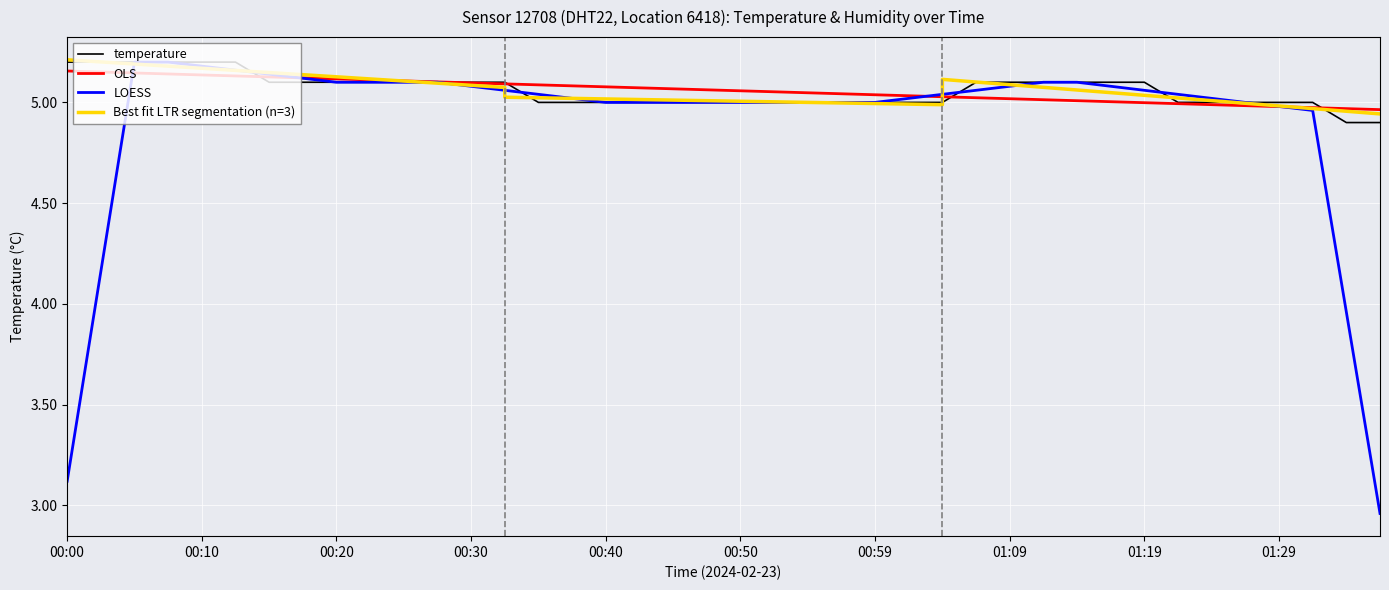

Where does the data first go above 5?

00:00